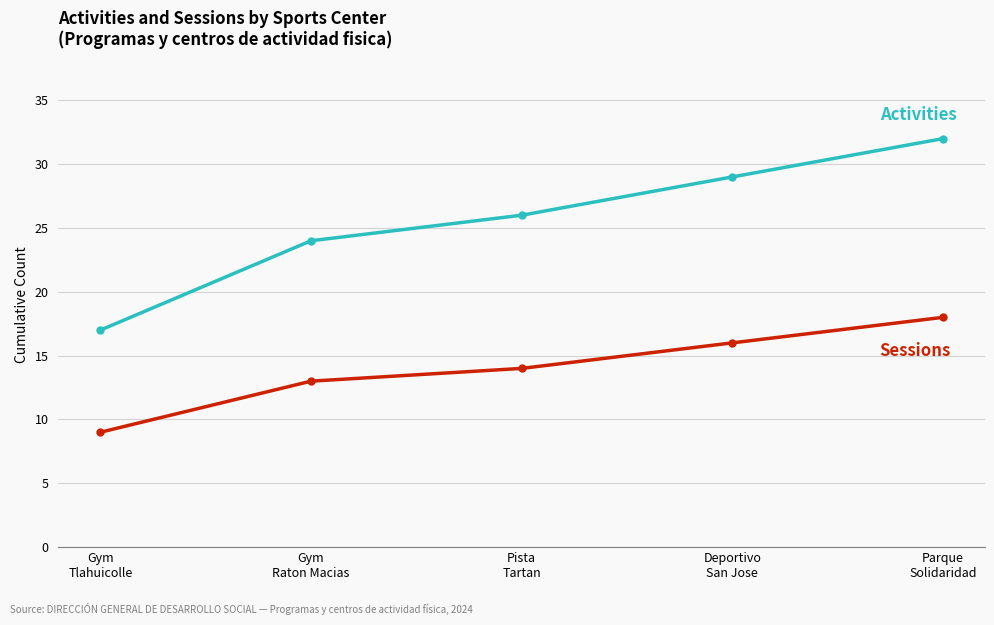

What is the greatest value displayed?

32